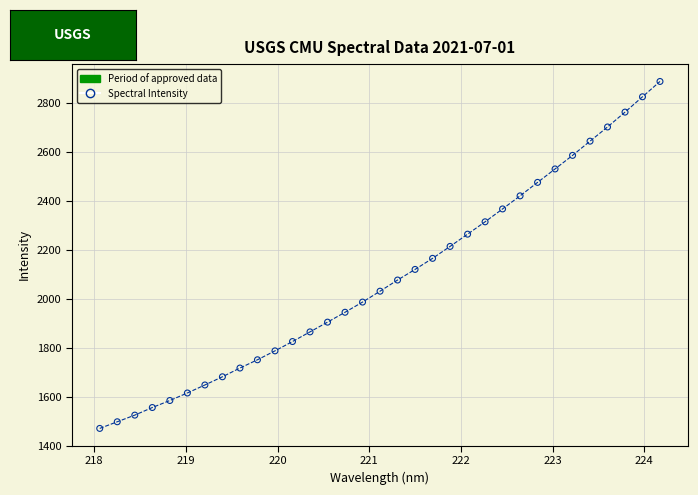

What is the range of X values (max minus min)?

6.1